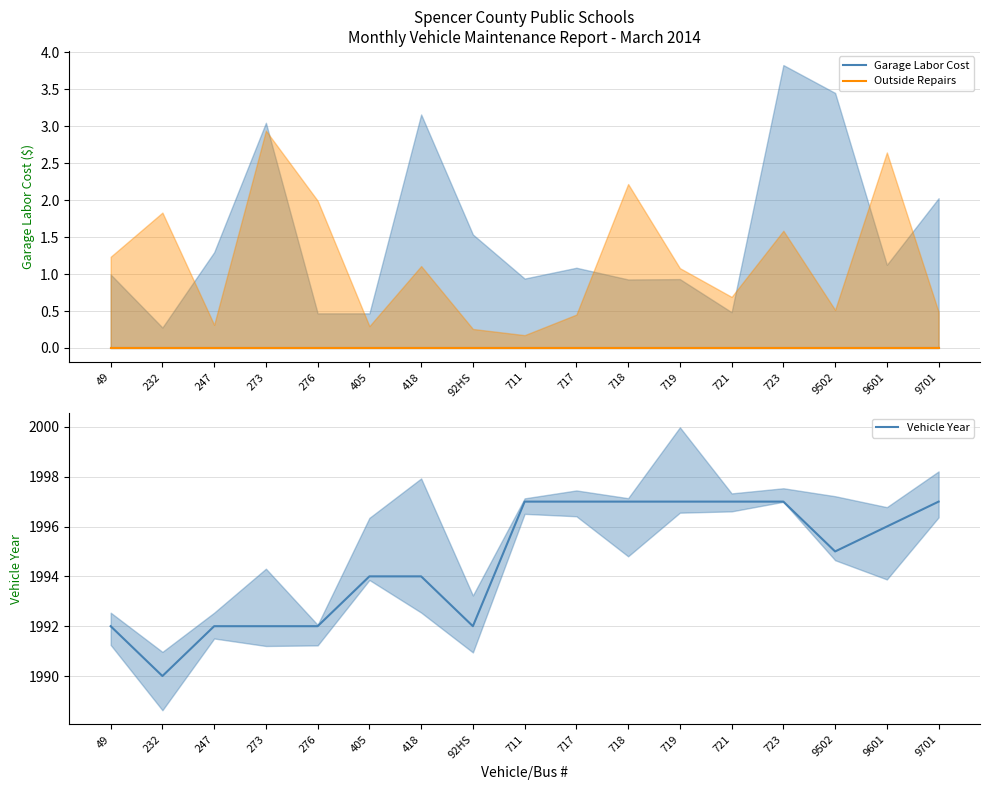

Is it true that Outside Repairs equals 0 at 717?

True